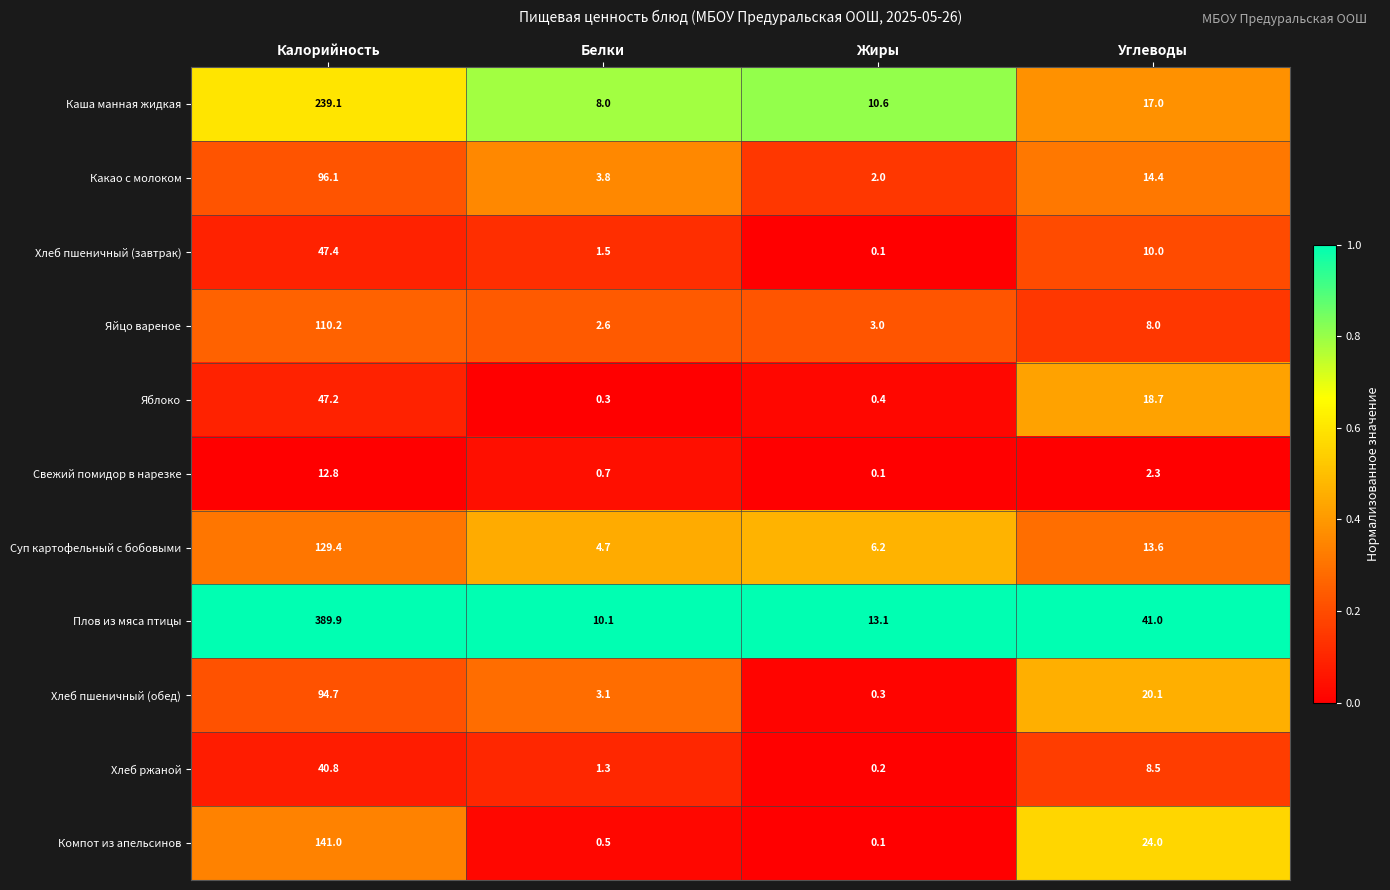

The value of Яйцо вареное at Белки is 1.1. True or false?

False